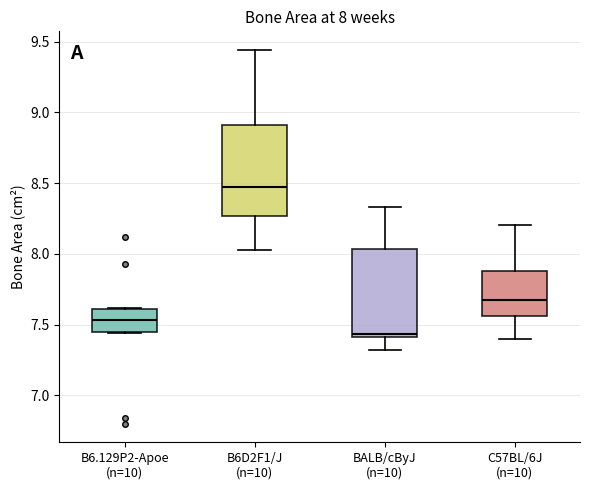

Which box has the lowest median line?

BALB/cByJ (n=10)